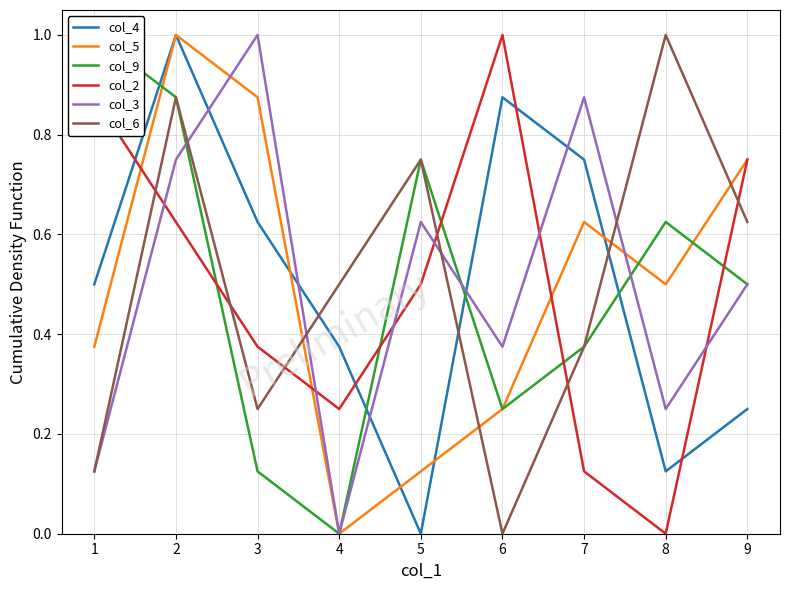

At which label does col_6 reach its minimum?

6